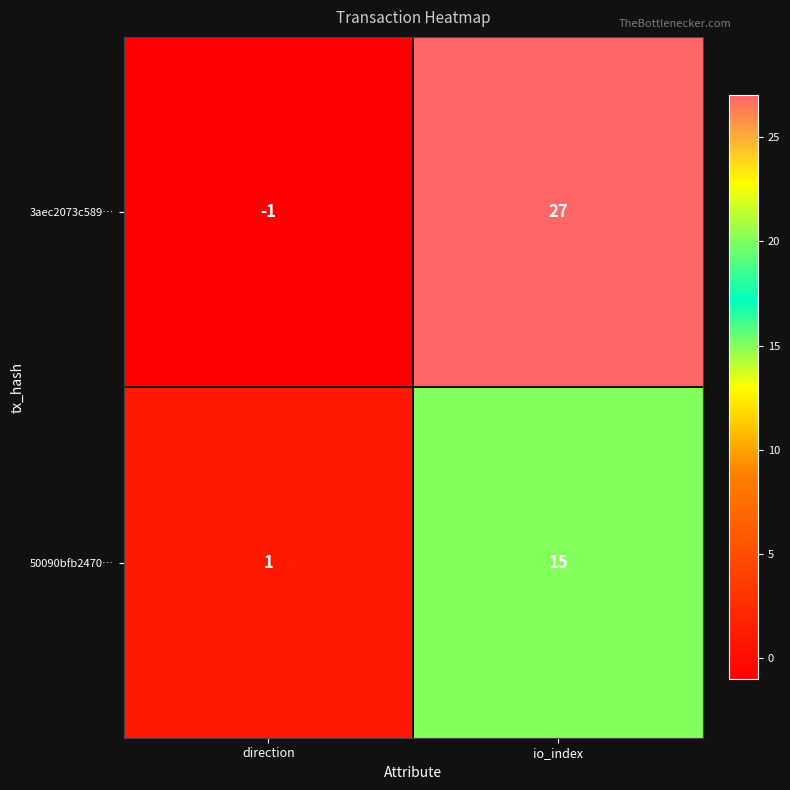

What is the greatest value displayed?

27